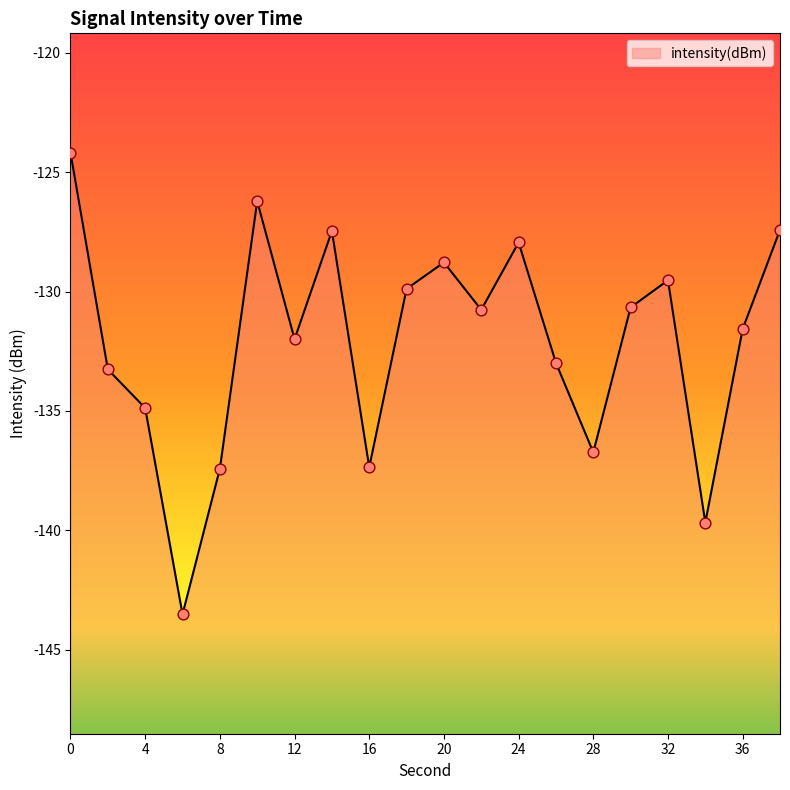

What is the change in value from 0 to 2?

-9.1